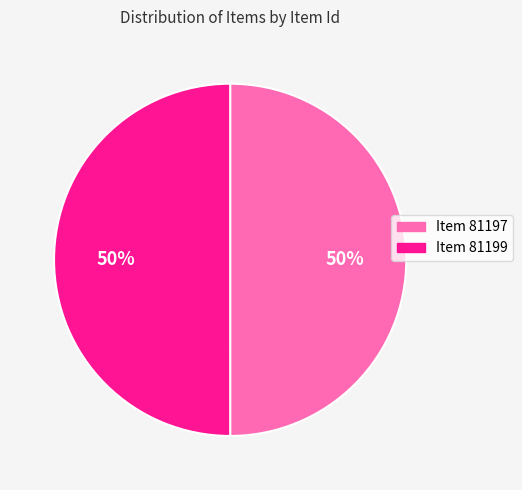

Approximately how many times larger is the value at Item 81197 compared to Item 81199?

1.0